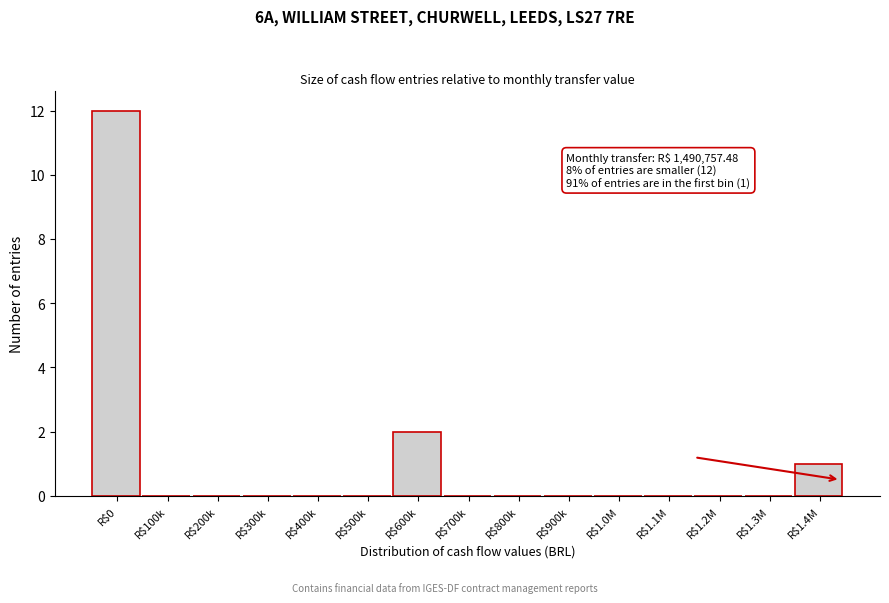

True or false: the data shows 8 at R$1.0M.

False